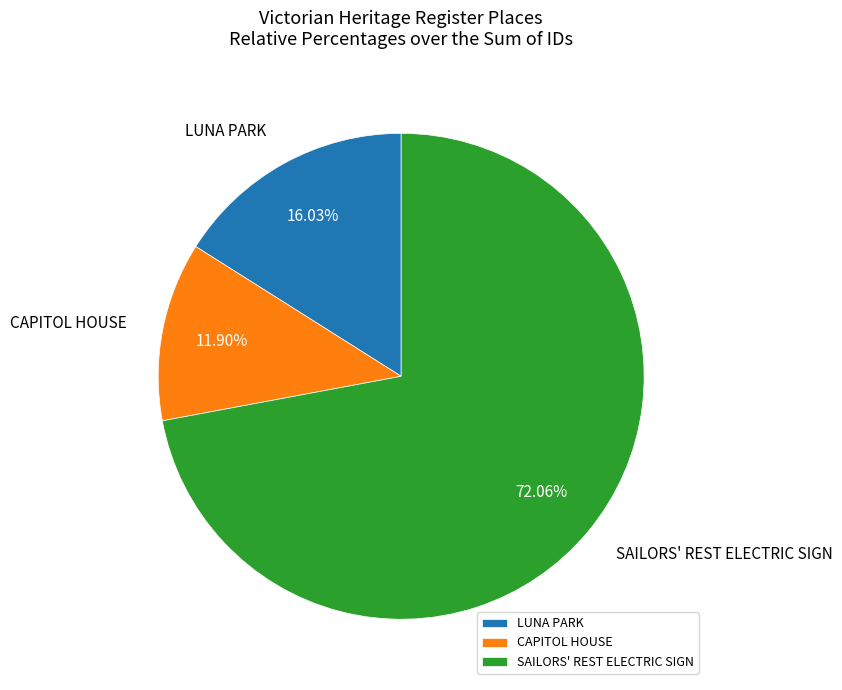

To the nearest percent, what portion does LUNA PARK represent?

16%